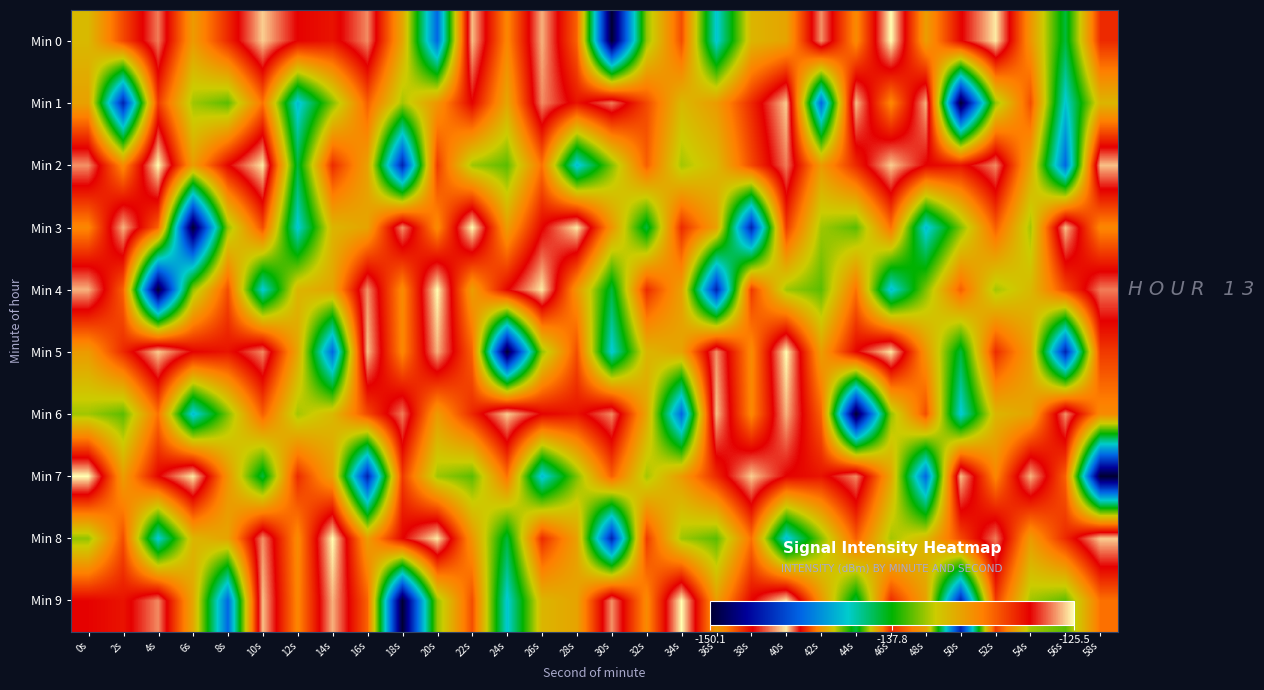

How many series are shown in this chart?

10